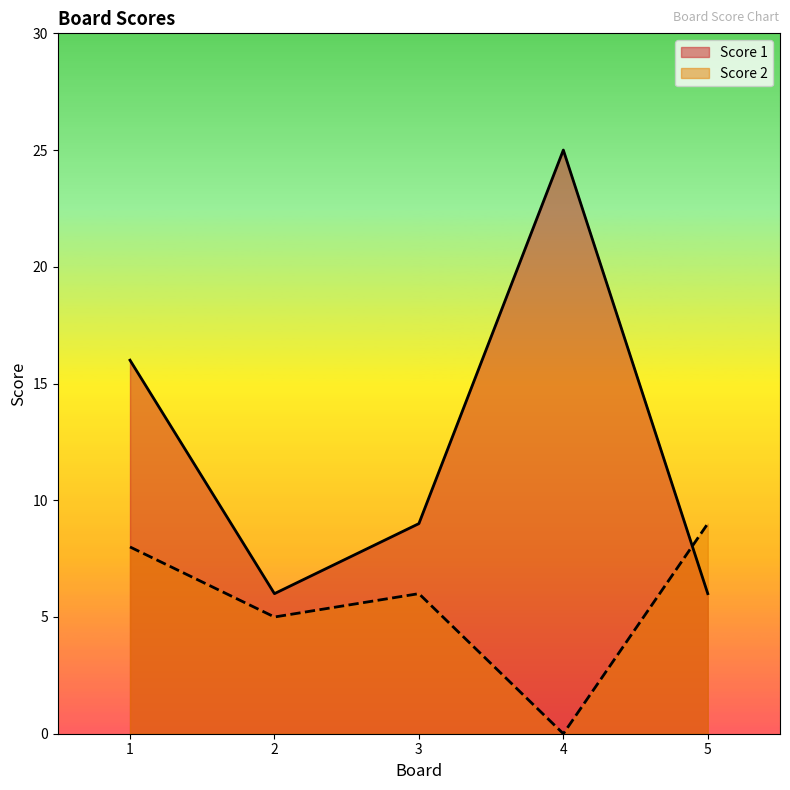

Which series has the largest total across all categories?

Score 1